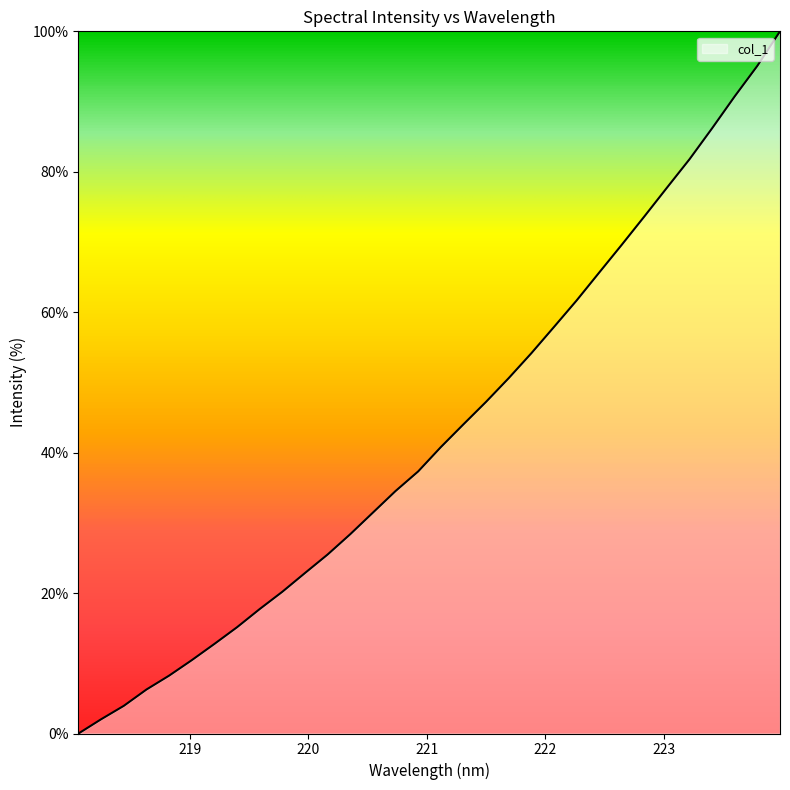

Does the chart display data point markers on the line(s)?

No